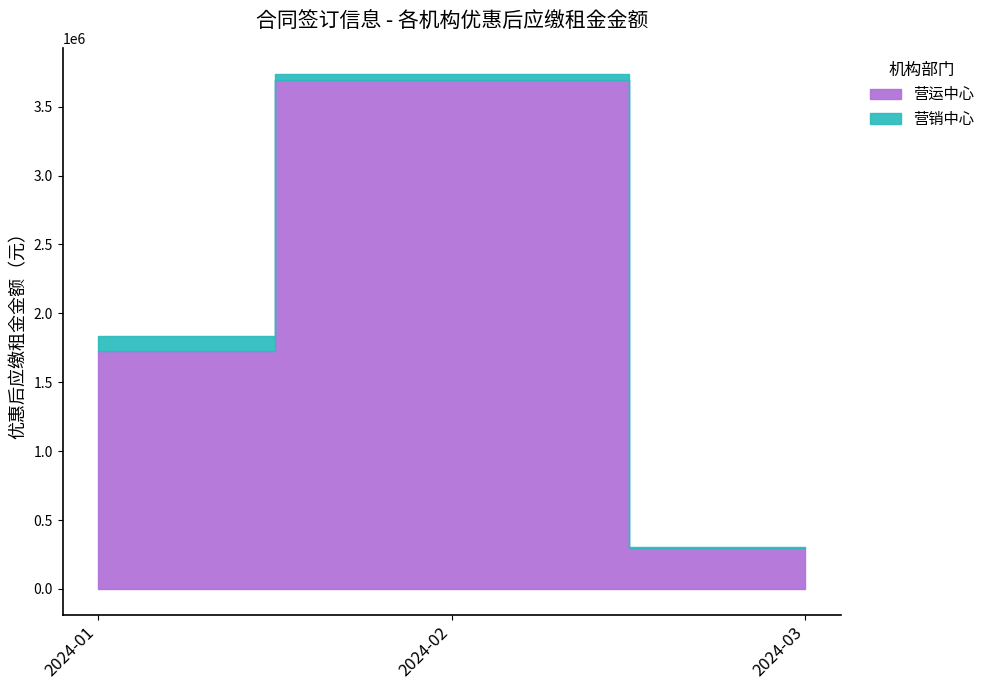

What are all the series names shown in the legend?

营运中心, 营销中心